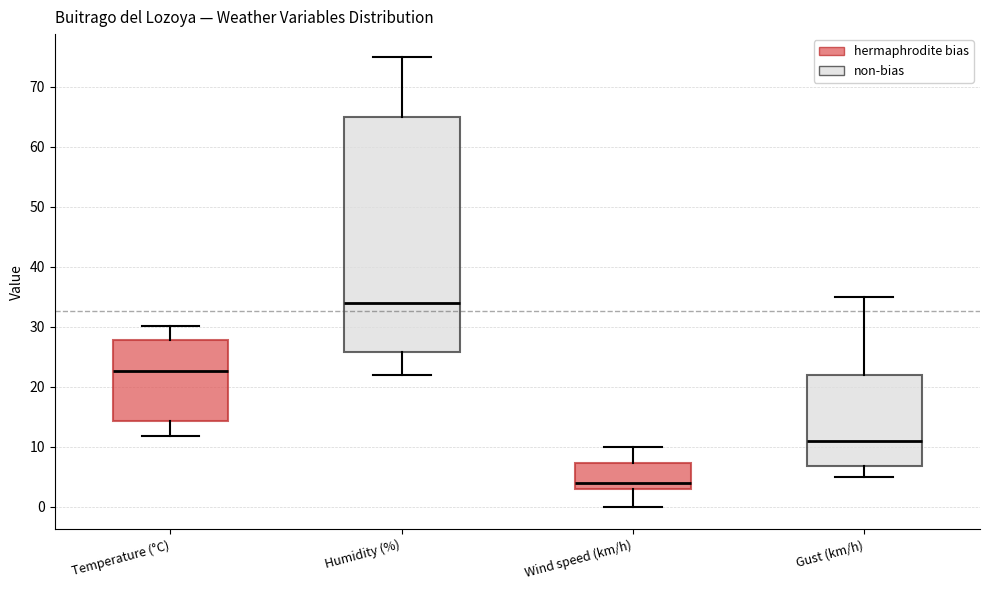

Reading left to right, transcribe this box plot: for each box, give where its median line is, the range the box spans, and where its two whiskers end, as read against the y-axis. The values are not printed on the chart, so give them approximately, as read against the axis.

Temperature (°C): median 23, box 14 to 28, whiskers 12 to 30
Humidity (%): median 34, box 26 to 65, whiskers 22 to 75
Wind speed (km/h): median 4, box 3 to 7, whiskers 0 to 10
Gust (km/h): median 11, box 7 to 22, whiskers 5 to 35